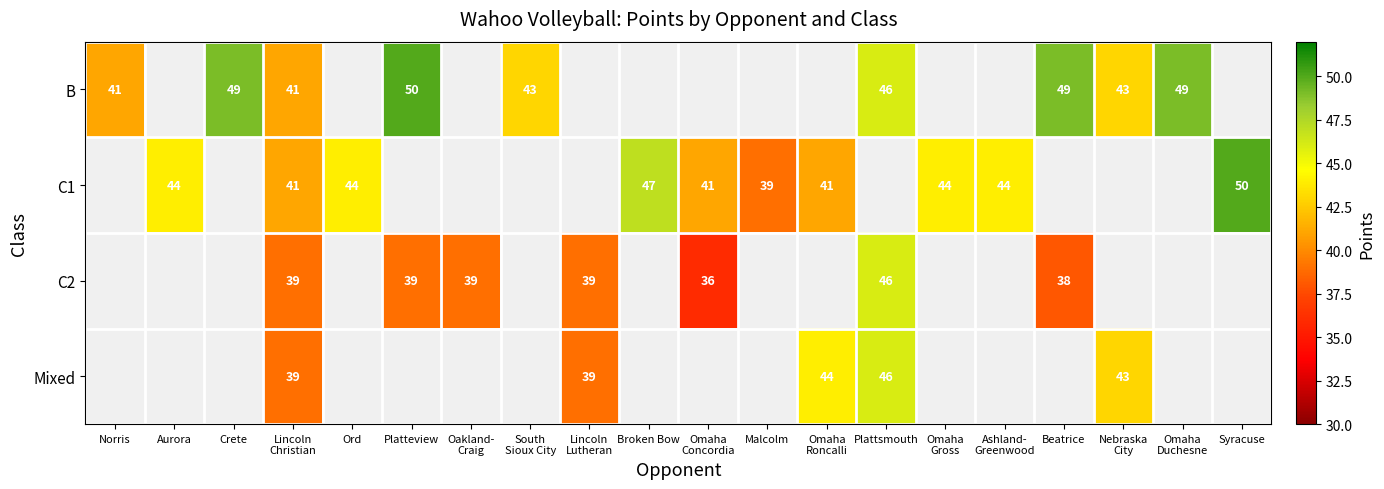

The value of C1 at Syracuse is 50. True or false?

True